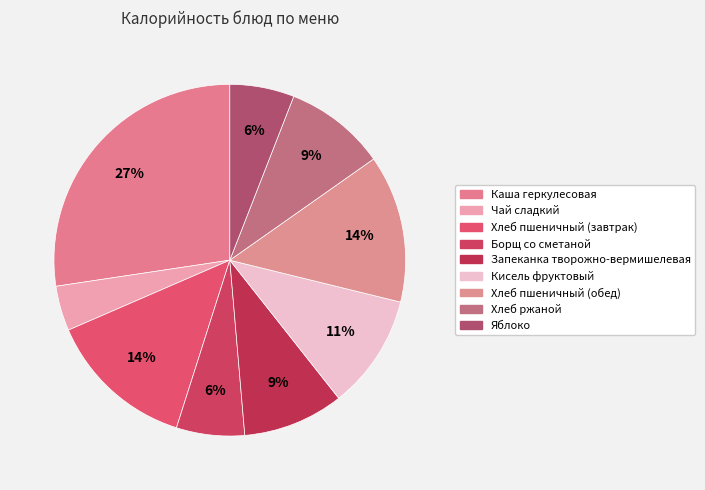

To the nearest percent, what is the combined percentage of Каша геркулесовая and Кисель фруктовый?

38%